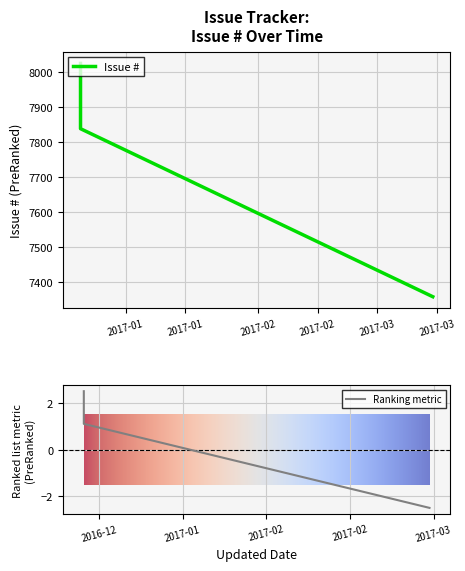

Reading right to left, extract all data points from this chart.

2017-03-14 00:36=7358	2016-12-21 09:05=7839	2016-12-21 09:04=8026